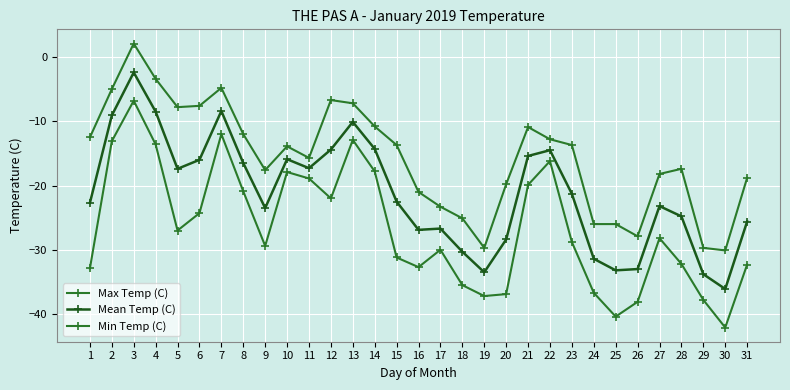

What is the value of the Max Temp (C) point at the 25th from the left?

-26.0